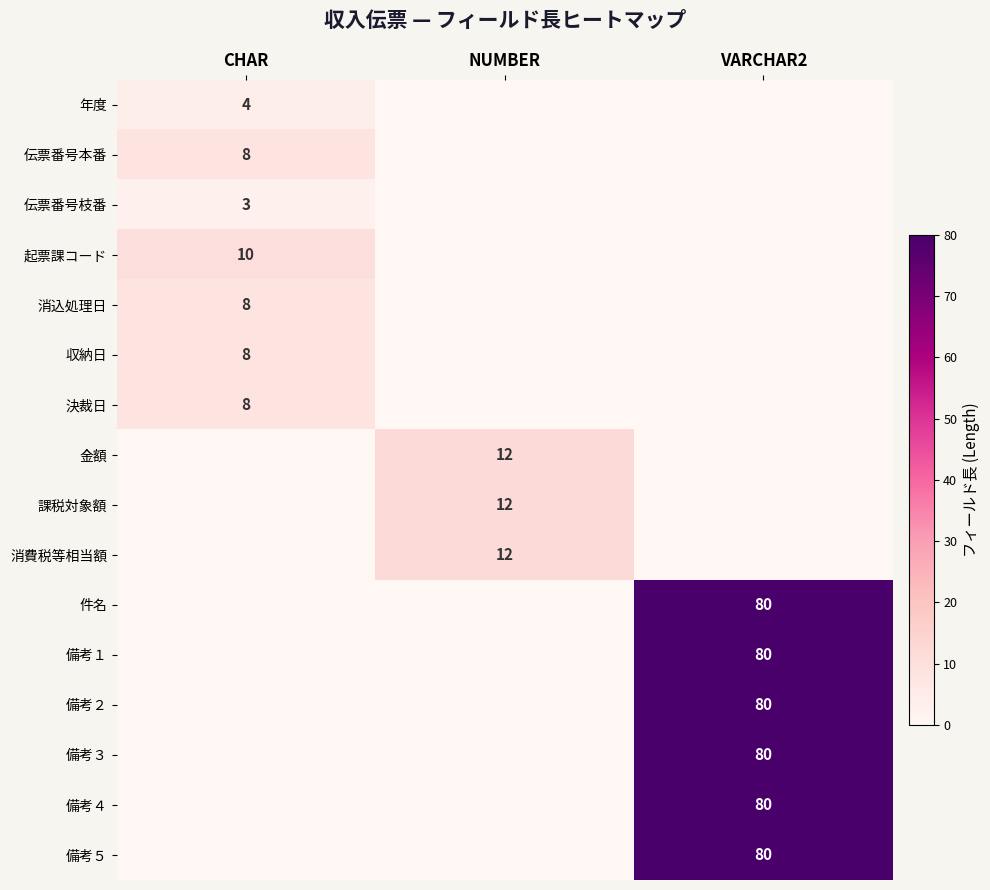

The value of 年度 at CHAR is 4. True or false?

True